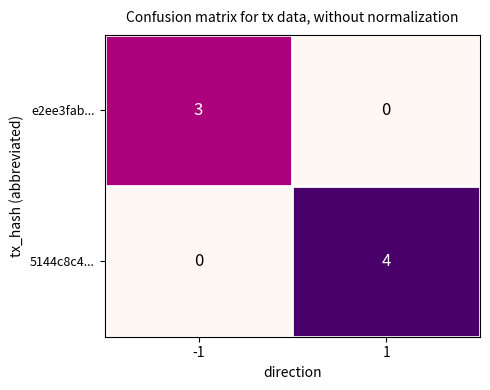

Rank the categories by e2ee3fab... value from highest to lowest.

-1, 1